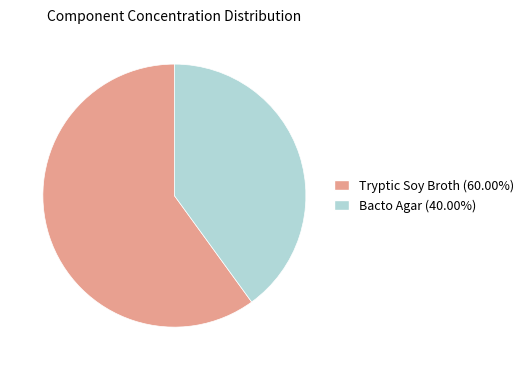

Combined, do Tryptic Soy Broth and Bacto Agar account for over 50%?

Yes